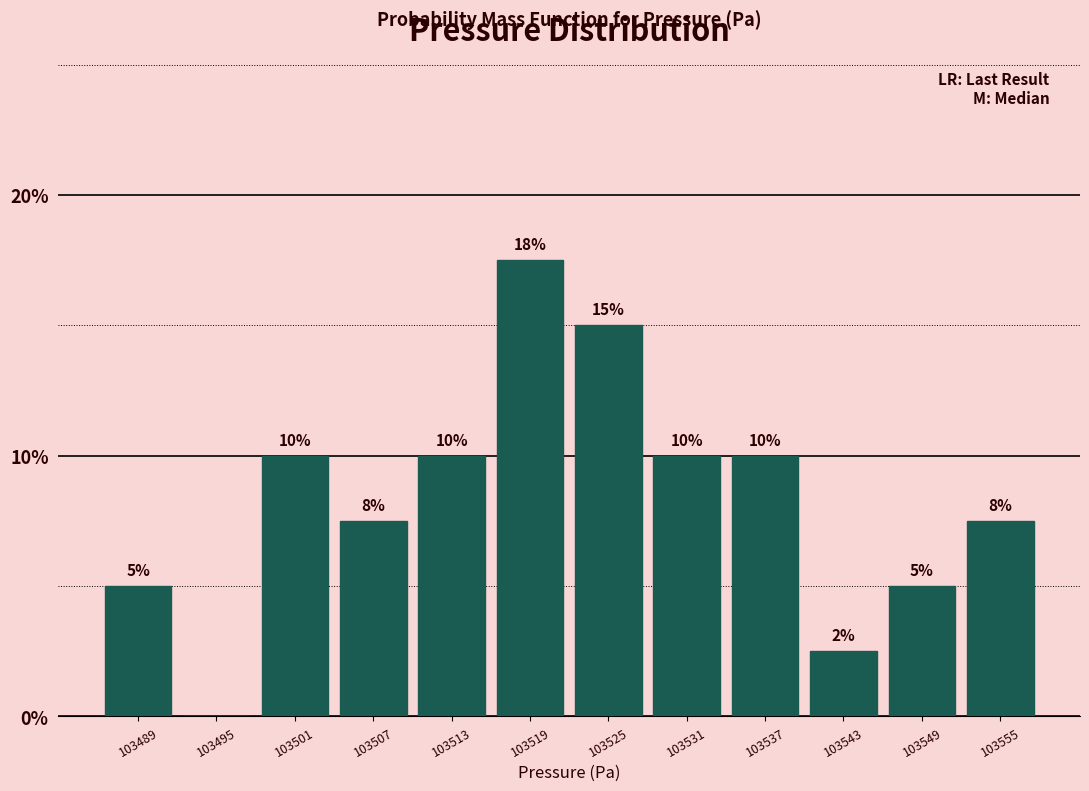

What is the sum of the values at 103525 and 103549?

20.0